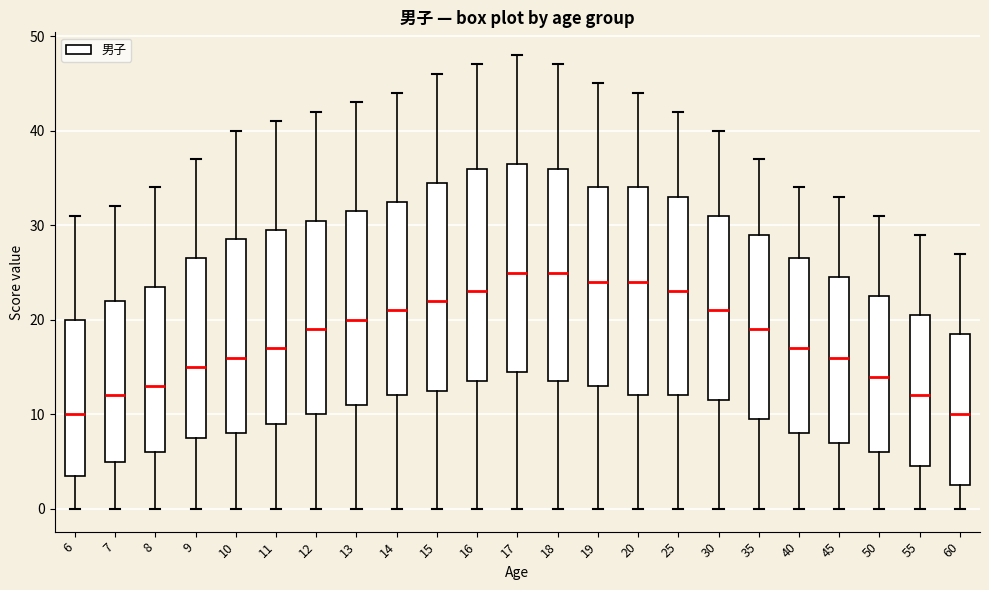

Reading left to right, read every box against the y-axis: the position of its median line, the range the box covers, and the ends of its whiskers. The values are not printed on the chart, so give them approximately, as read against the axis.

6: median 10, box 4 to 20, whiskers 0 to 31
7: median 12, box 5 to 22, whiskers 0 to 32
8: median 13, box 6 to 24, whiskers 0 to 34
9: median 15, box 8 to 27, whiskers 0 to 37
10: median 16, box 8 to 29, whiskers 0 to 40
11: median 17, box 9 to 30, whiskers 0 to 41
12: median 19, box 10 to 31, whiskers 0 to 42
13: median 20, box 11 to 32, whiskers 0 to 43
14: median 21, box 12 to 33, whiskers 0 to 44
15: median 22, box 13 to 35, whiskers 0 to 46
16: median 23, box 14 to 36, whiskers 0 to 47
17: median 25, box 15 to 37, whiskers 0 to 48
18: median 25, box 14 to 36, whiskers 0 to 47
19: median 24, box 13 to 34, whiskers 0 to 45
20: median 24, box 12 to 34, whiskers 0 to 44
25: median 23, box 12 to 33, whiskers 0 to 42
30: median 21, box 12 to 31, whiskers 0 to 40
35: median 19, box 10 to 29, whiskers 0 to 37
40: median 17, box 8 to 27, whiskers 0 to 34
45: median 16, box 7 to 25, whiskers 0 to 33
50: median 14, box 6 to 23, whiskers 0 to 31
55: median 12, box 5 to 21, whiskers 0 to 29
60: median 10, box 3 to 19, whiskers 0 to 27